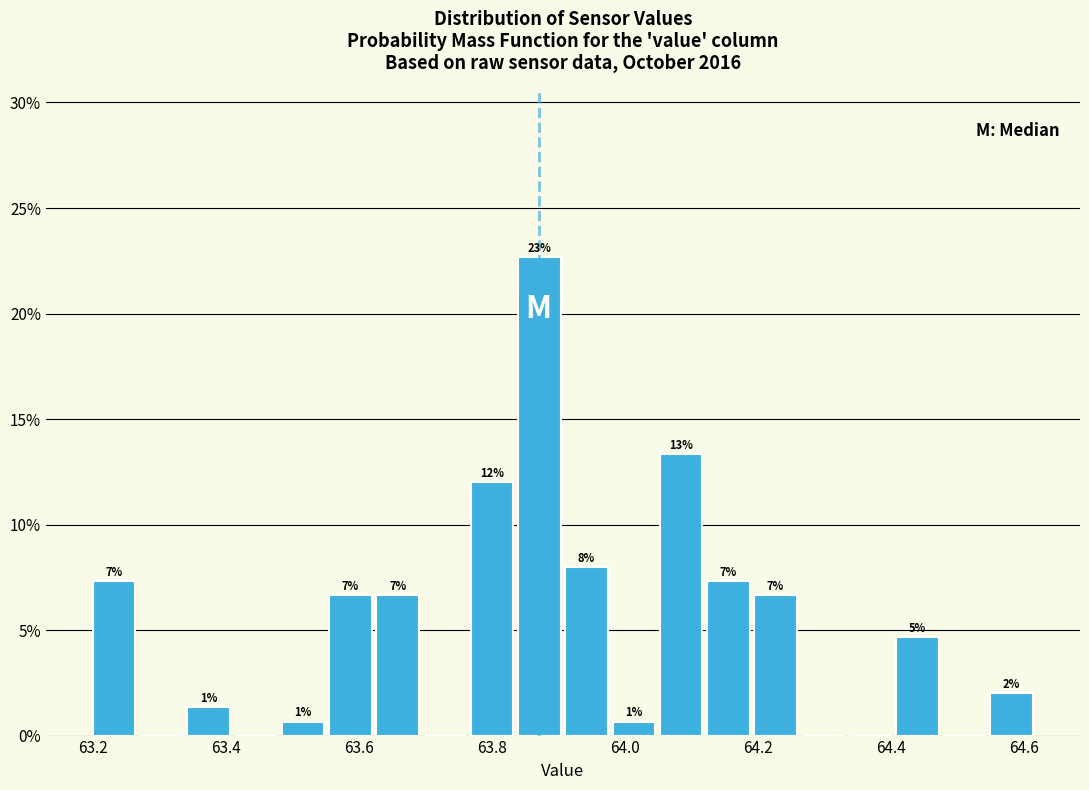

Around what value on the x-axis is the tallest bar? Give the approximate position of its centre, as read against the axis.

63.88